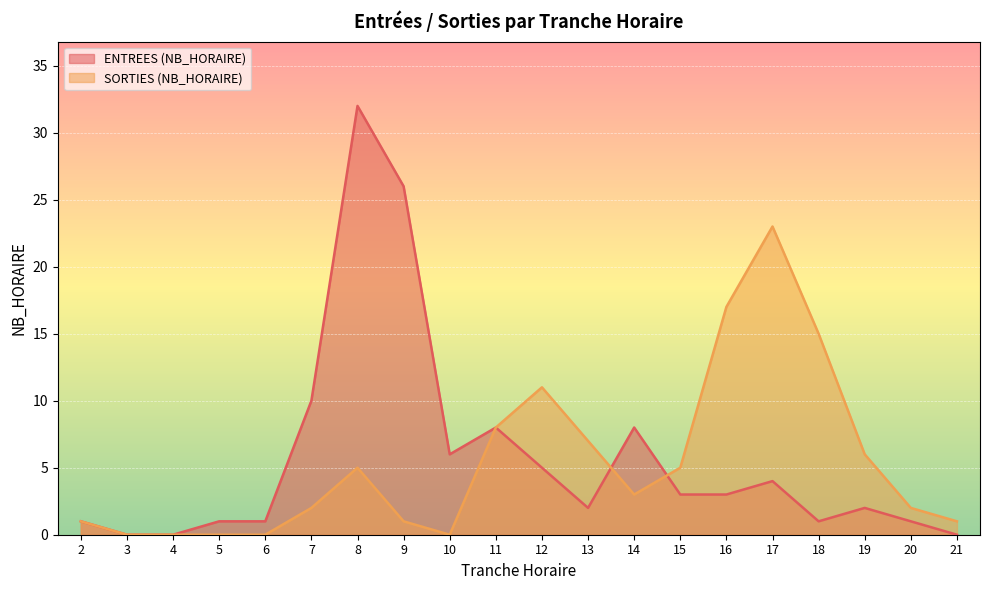

Is the value of SORTIES (NB_HORAIRE) at 15 greater than the value of ENTREES (NB_HORAIRE) at 21?

Yes